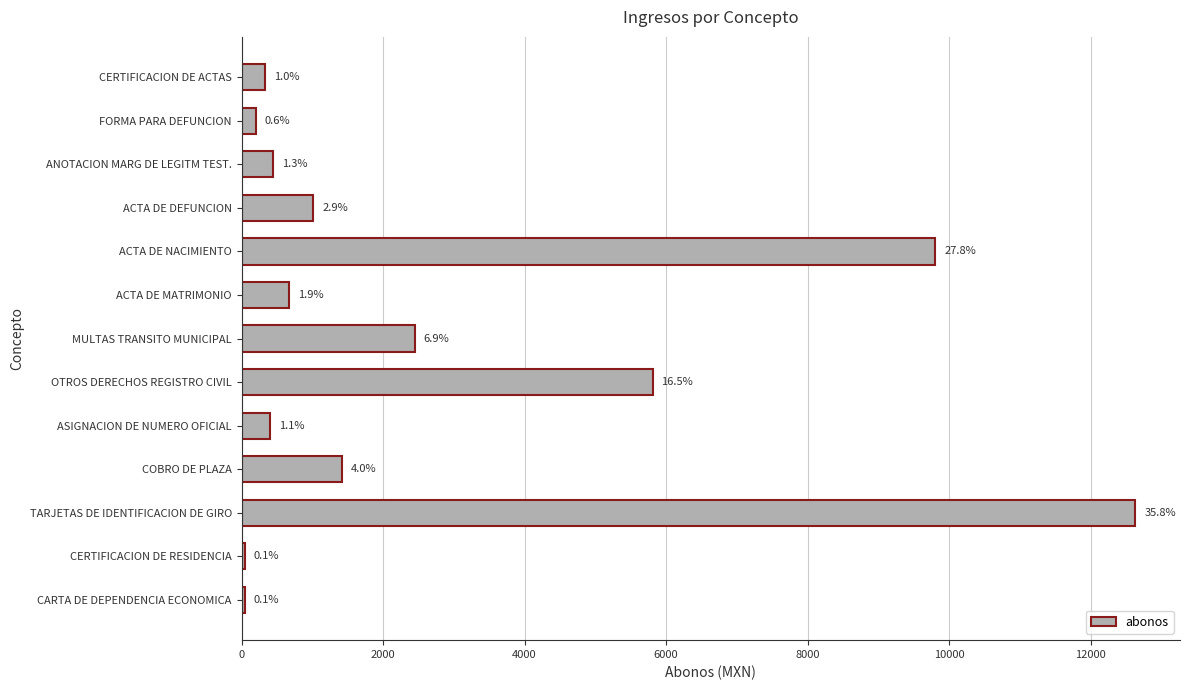

How many bars are there in total?

13